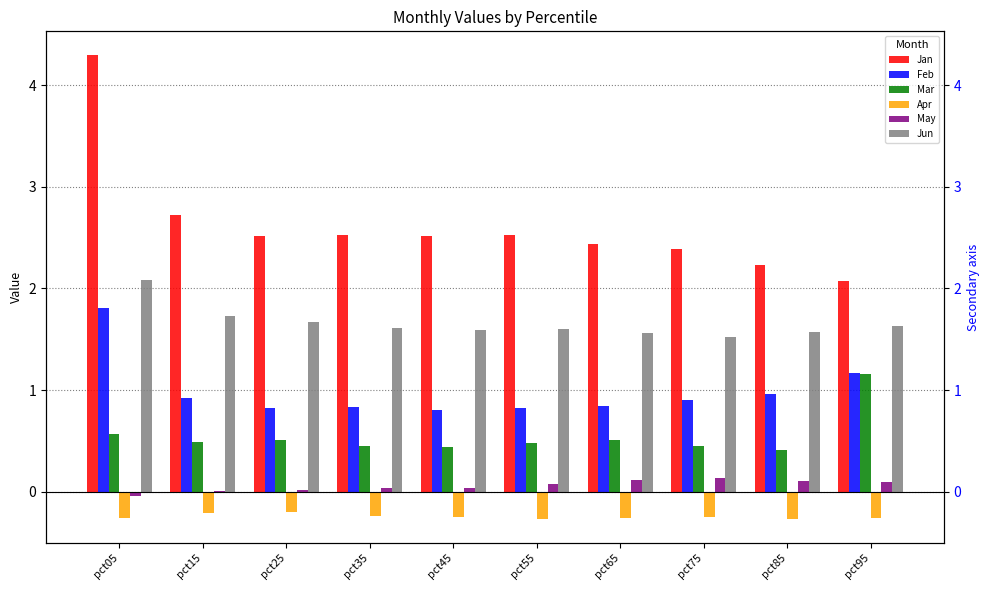

Count the number of categories in the chart.

10